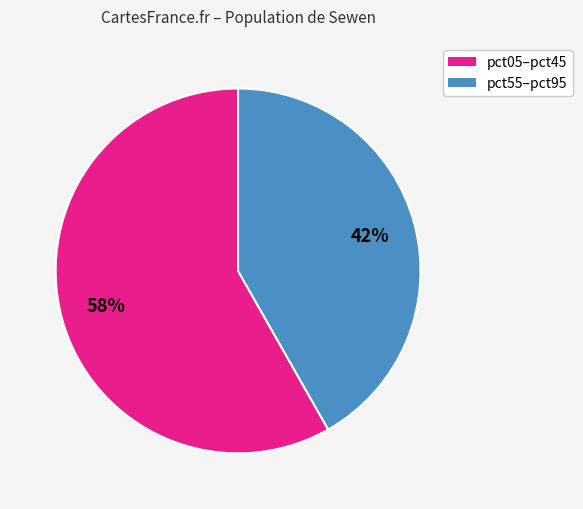

Does any single category account for the majority?

Yes